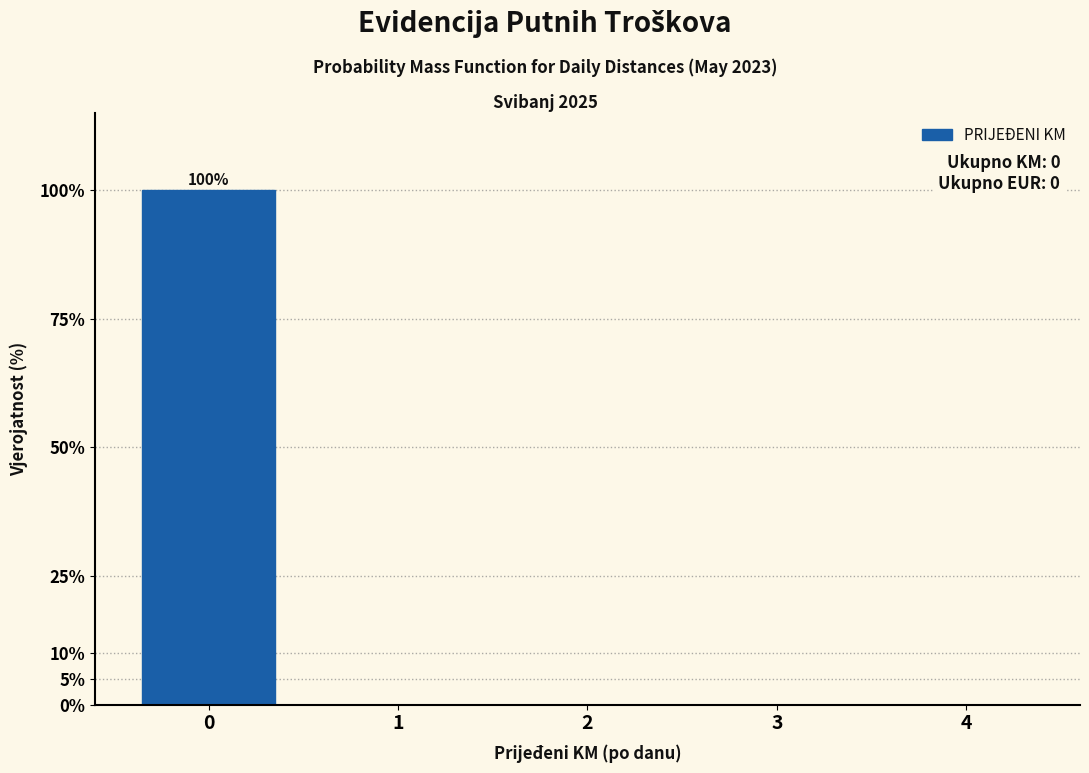

Reading left to right, what are all the values shown in this chart?

0=100	1=0	2=0	3=0	4=0